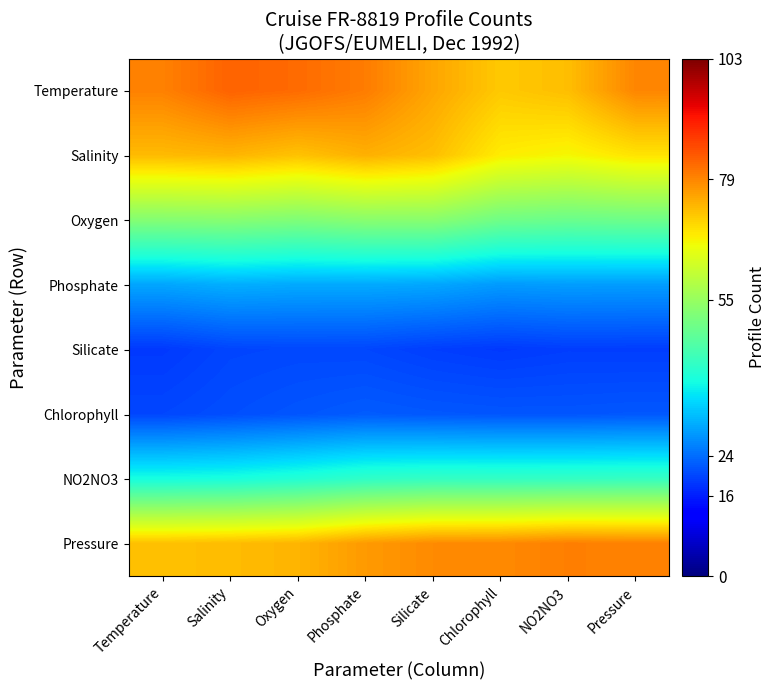

Reading right to left, what are all the values shown in this chart?

Temperature: Pressure=79.1	NO2NO3=72.9	Chlorophyll=71.7	Silicate=75.5	Phosphate=80.0	Oxygen=81.9	Salinity=82.9	Temperature=79.5
Salinity: Pressure=68.8	NO2NO3=66.7	Chlorophyll=67.8	Silicate=72.8	Phosphate=74.4	Oxygen=72.5	Salinity=73.9	Temperature=73.3
Oxygen: Pressure=49.8	NO2NO3=49.3	Chlorophyll=50.1	Silicate=53.2	Phosphate=53.3	Oxygen=52.1	Salinity=53.0	Temperature=52.6
Phosphate: Pressure=28.8	NO2NO3=28.9	Chlorophyll=28.6	Silicate=29.8	Phosphate=30.2	Oxygen=30.2	Salinity=30.6	Temperature=29.8
Silicate: Pressure=19.2	NO2NO3=19.2	Chlorophyll=18.8	Silicate=19.3	Phosphate=20.1	Oxygen=20.2	Salinity=20.0	Temperature=18.8
Chlorophyll: Pressure=21.8	NO2NO3=21.6	Chlorophyll=21.6	Silicate=21.8	Phosphate=22.2	Oxygen=21.6	Salinity=20.9	Temperature=20.1
NO2NO3: Pressure=42.8	NO2NO3=42.6	Chlorophyll=42.5	Silicate=42.6	Phosphate=42.0	Oxygen=40.5	Salinity=39.3	Temperature=39.0
Pressure: Pressure=79.5	NO2NO3=79.7	Chlorophyll=78.6	Silicate=78.5	Phosphate=76.8	Oxygen=73.9	Salinity=73.1	Temperature=72.6